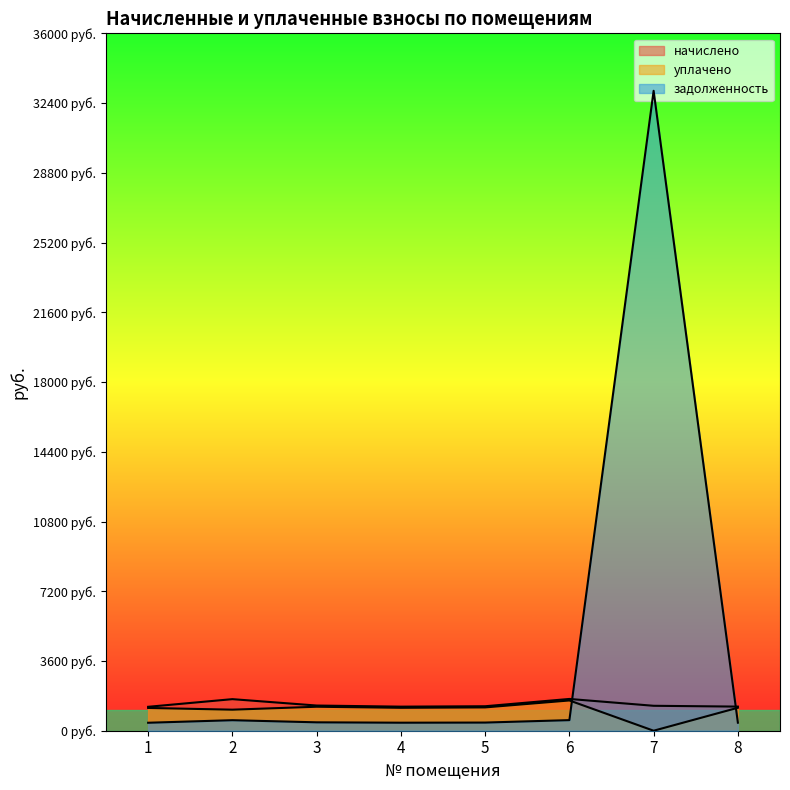

How many data points in задолженность are less than 433?

4